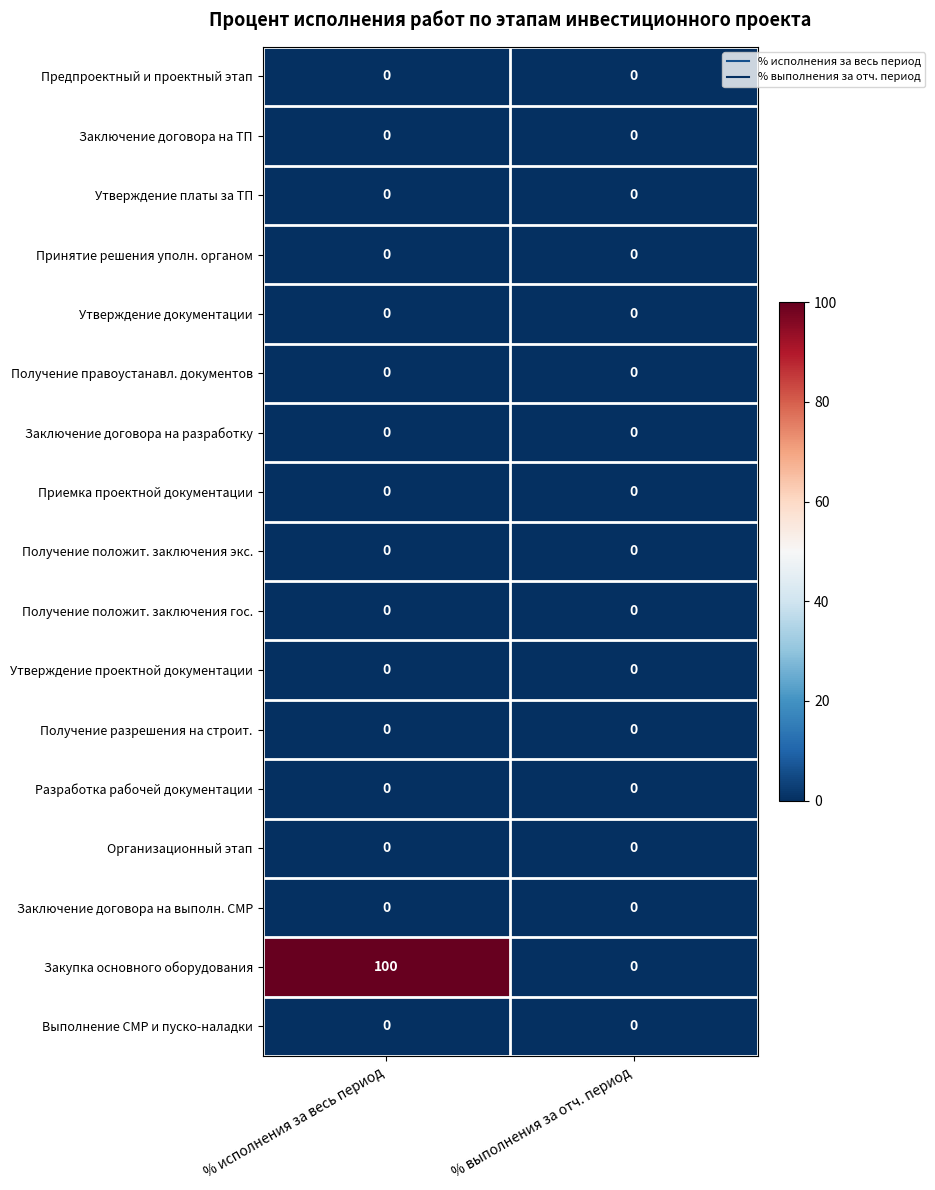

How many series are shown in this chart?

17